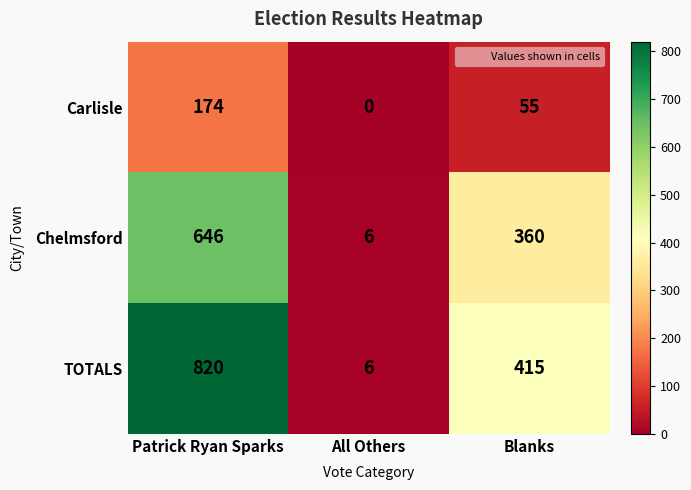

Which category has the lowest value across all series?

All Others